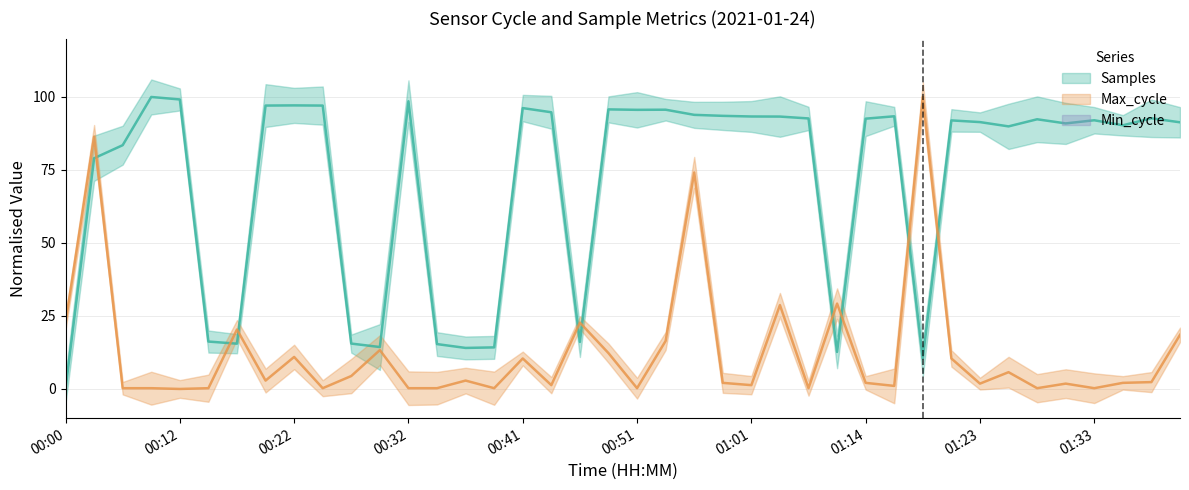

Which series changed the most between 00:44 and 01:40?

Max_cycle